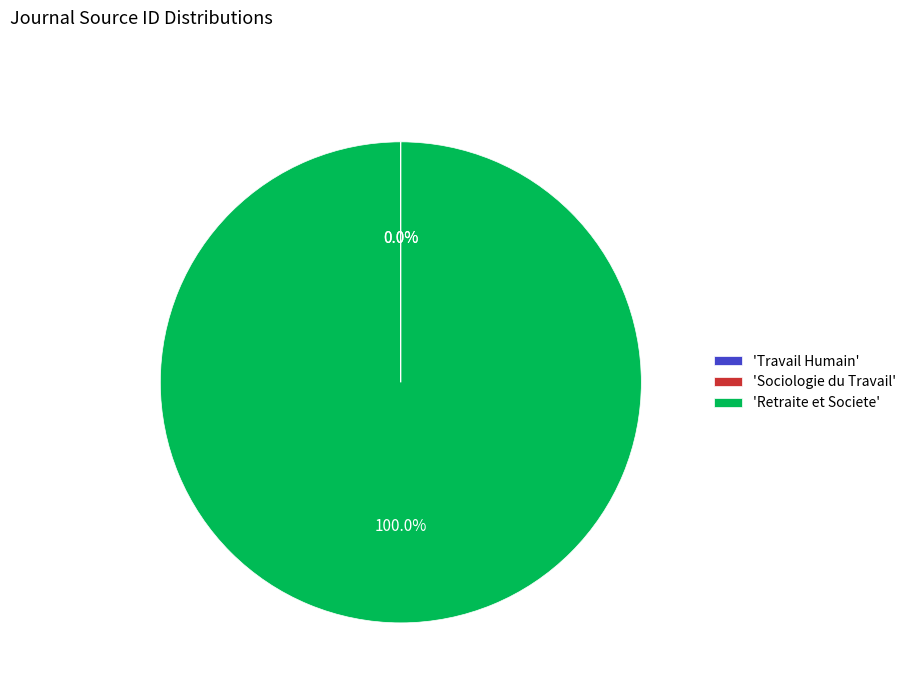

Which category has the biggest portion of the pie?

'Retraite et Societe'